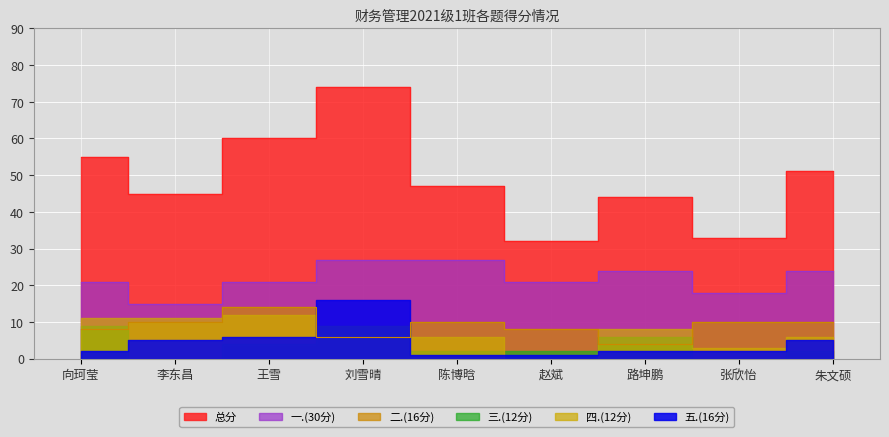

What is the sum of all 一.(30分) values?

198